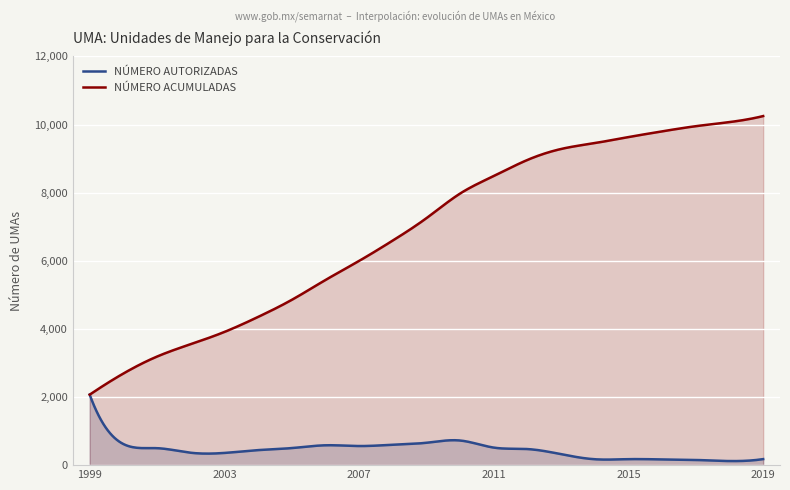

True or false: NÚMERO AUTORIZADAS and NÚMERO ACUMULADAS cross at least once.

False